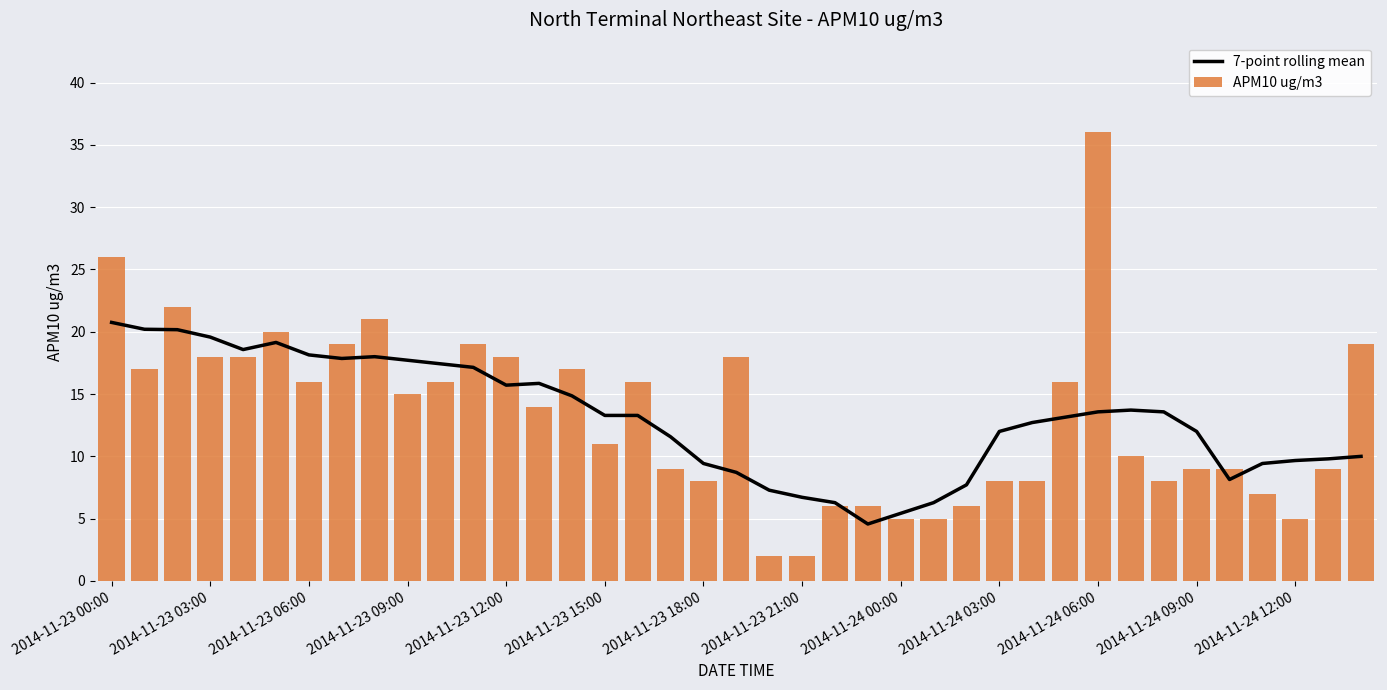

Is it true that APM10 ug/m3 equals 8 at 2014-11-23 18:00?

True